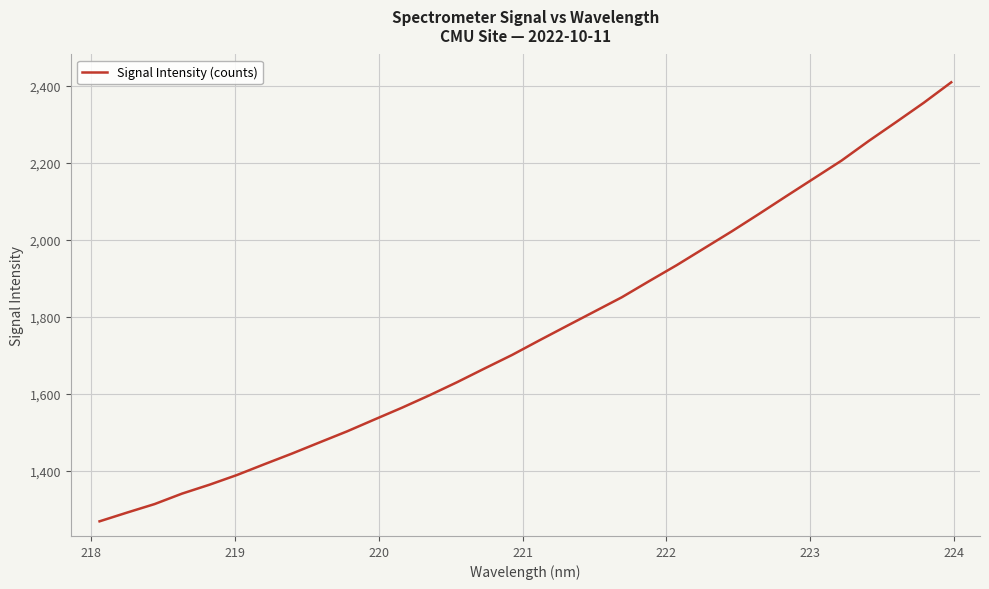

What is the maximum value shown in the chart?

2408.7